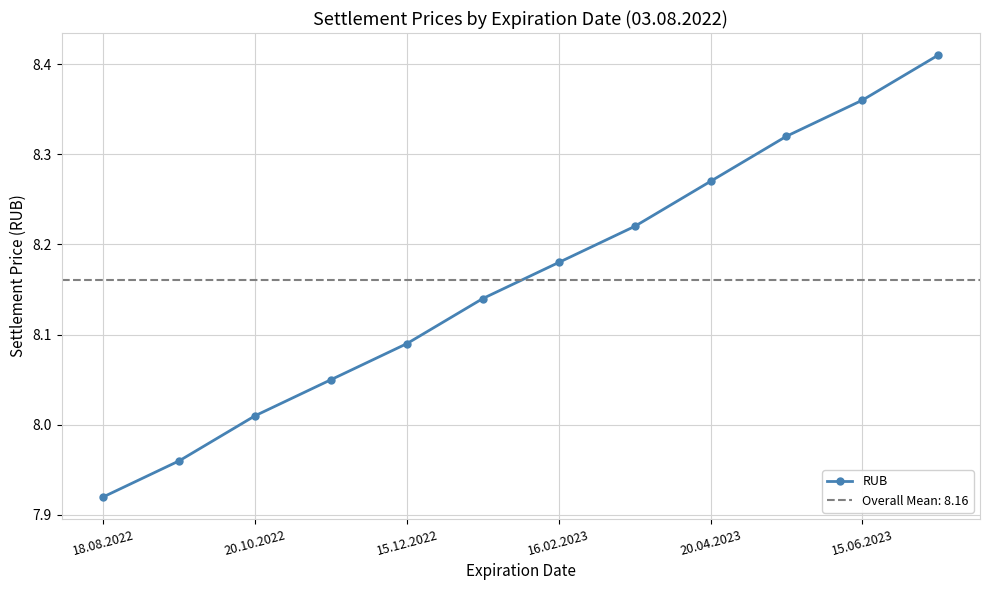

At which label does RUB first exceed 8?

20.10.2022